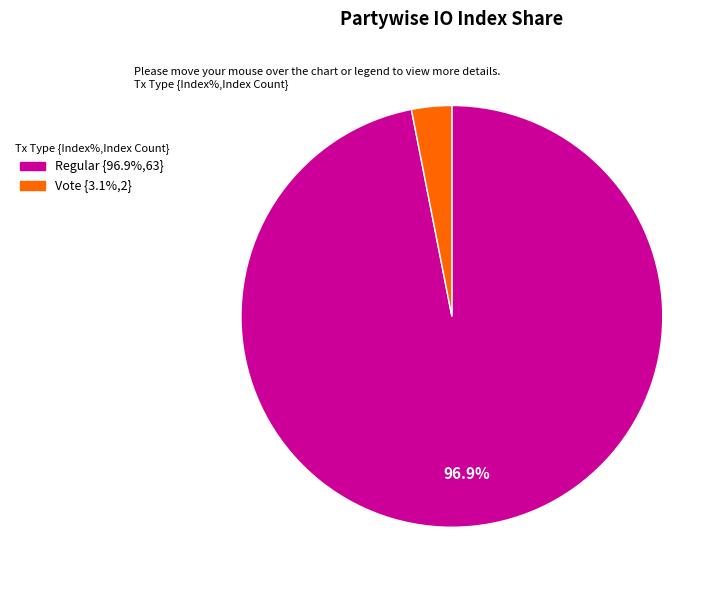

Rank the categories by value from lowest to highest.

Vote, Regular